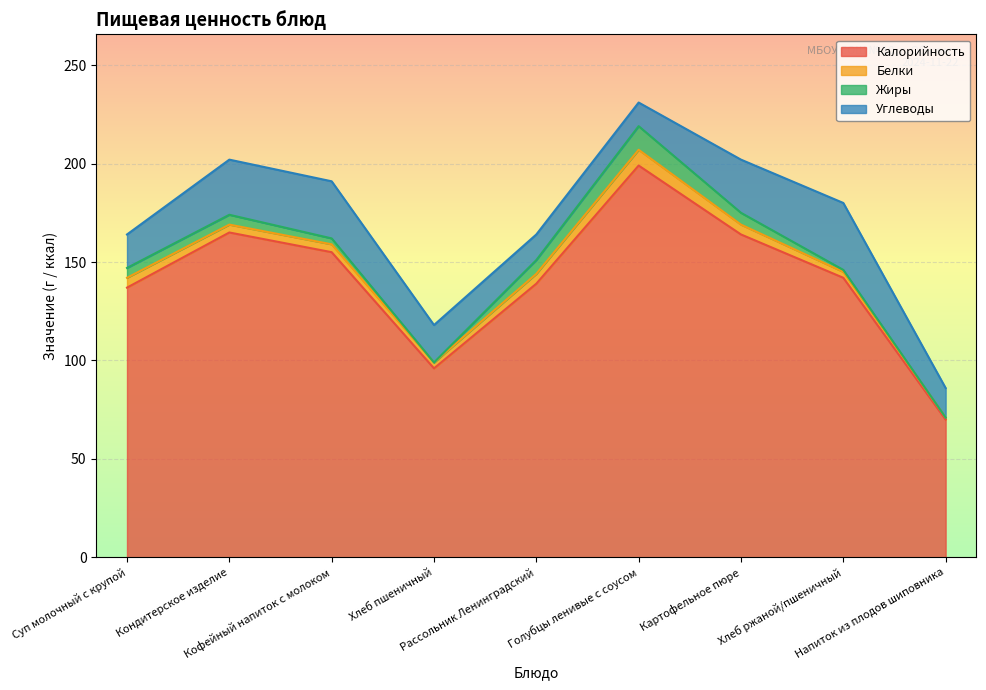

True or false: Белки and Калорийность intersect in this chart.

False